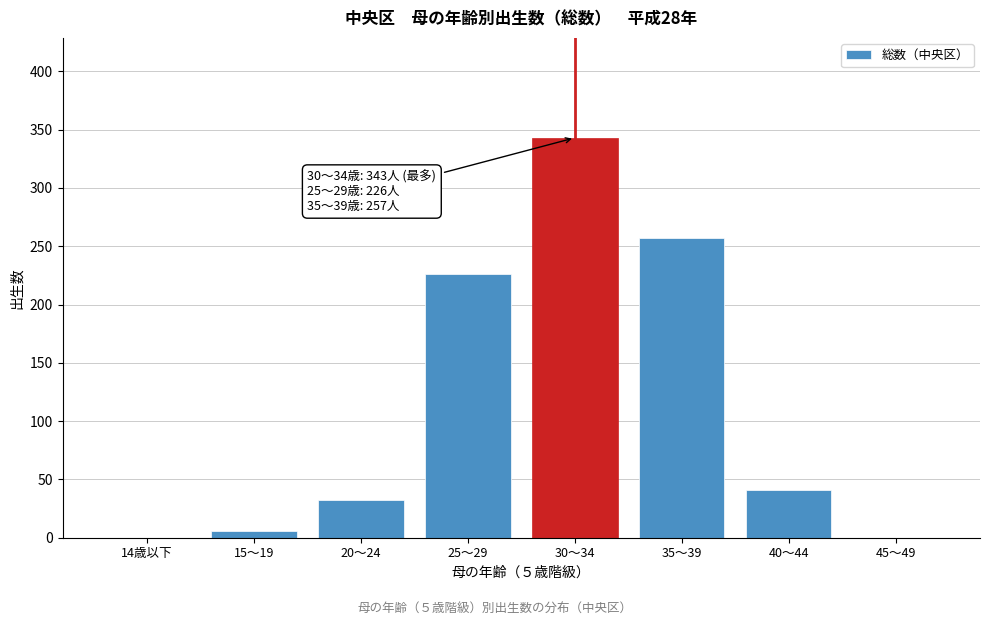

Reading left to right, transcribe all the data shown in this chart.

14歳以下=0	15～19=6	20～24=32	25～29=226	30～34=343	35～39=257	40～44=41	45～49=0